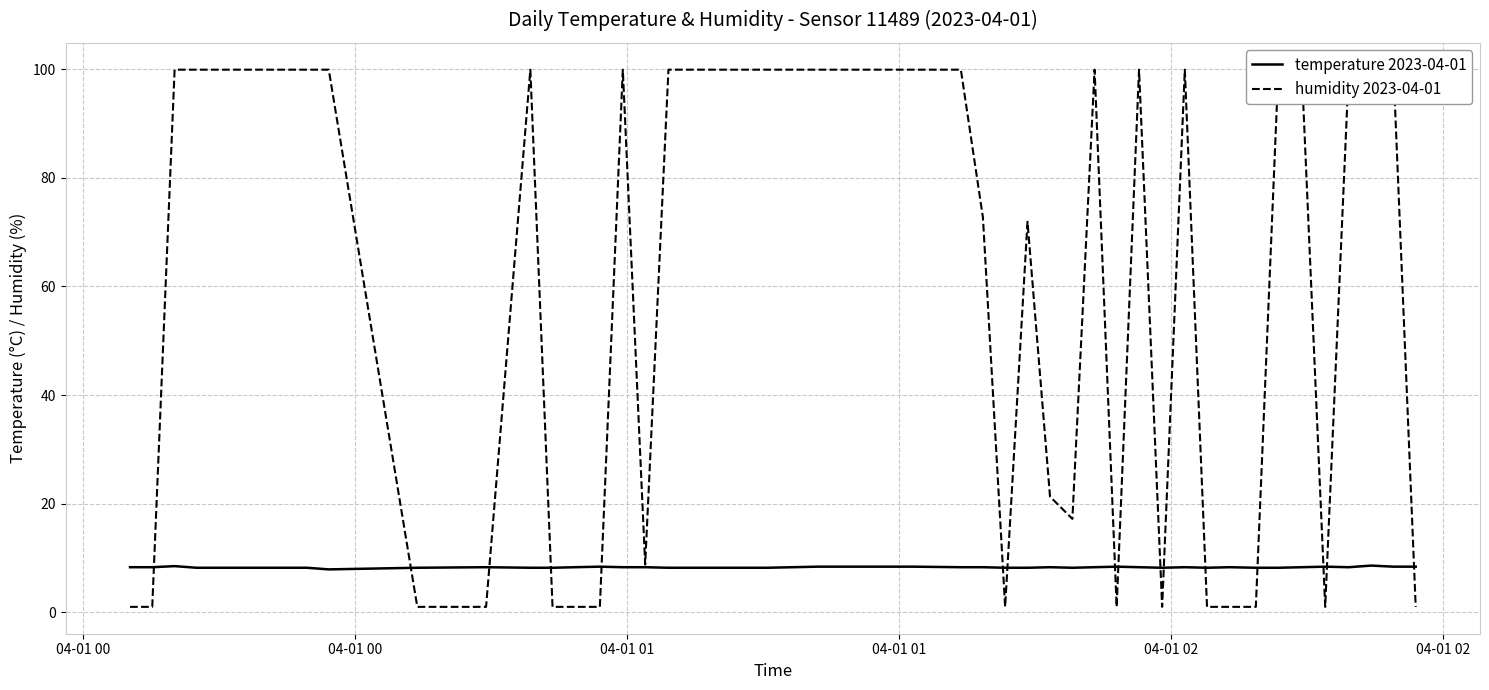

What is the lowest value of the temperature 2023-04-01 series?

7.9